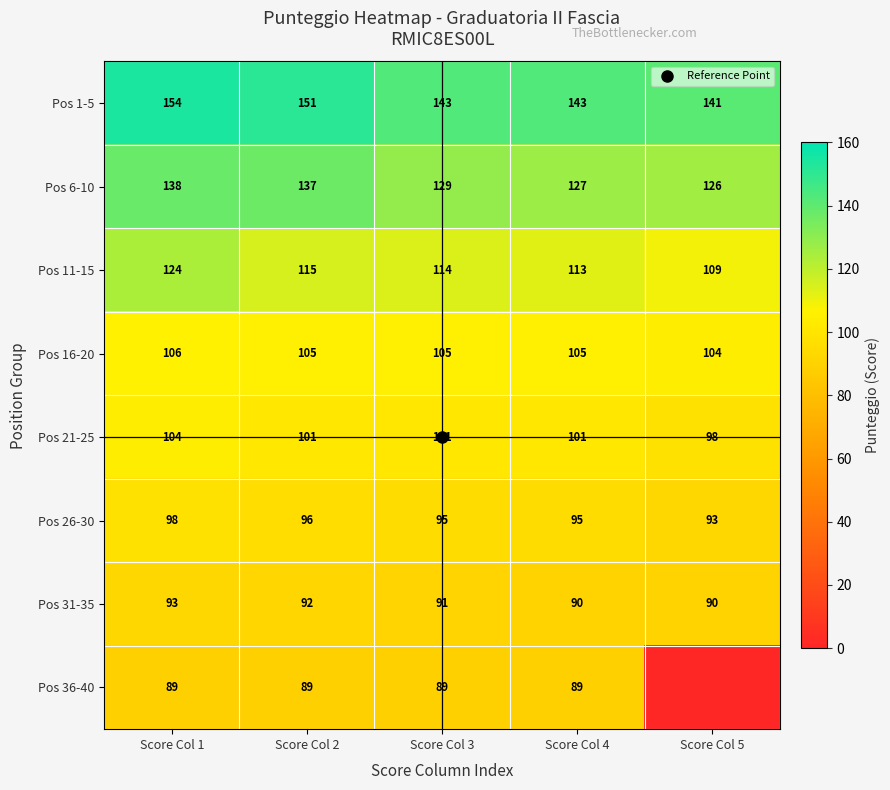

What is the sum of the Pos 36-40 values at Score Col 4 and Score Col 5?

89